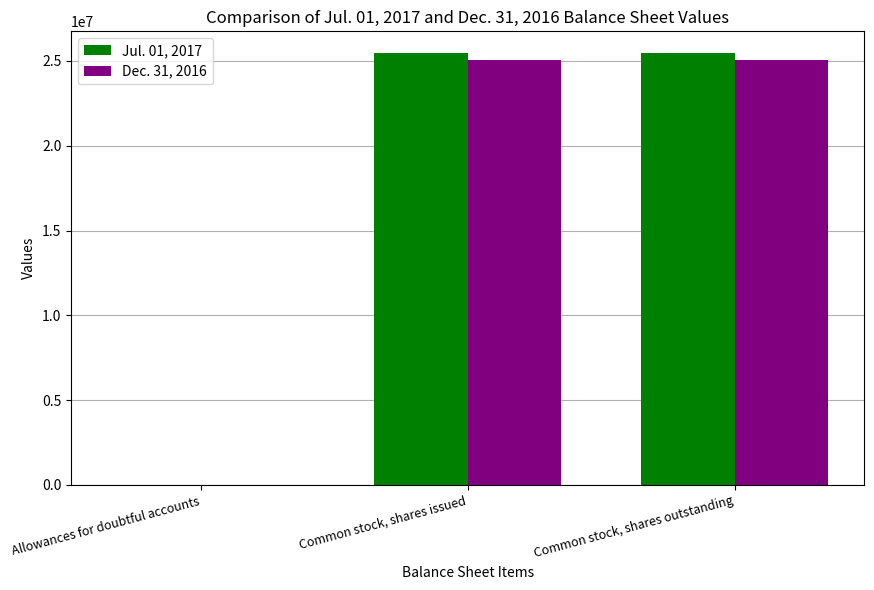

The Jul. 01, 2017 series shows 45321514 at Common stock, shares outstanding. True or false?

False